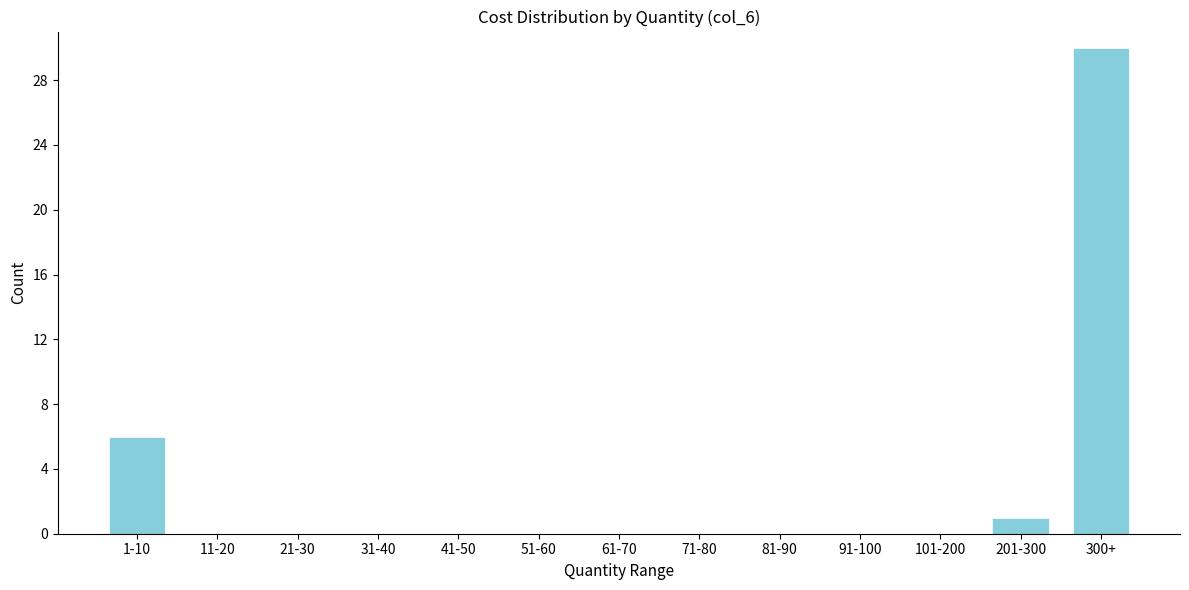

Reading left to right, list all the values displayed in this chart.

1-10=6	11-20=0	21-30=0	31-40=0	41-50=0	51-60=0	61-70=0	71-80=0	81-90=0	91-100=0	101-200=0	201-300=1	300+=30